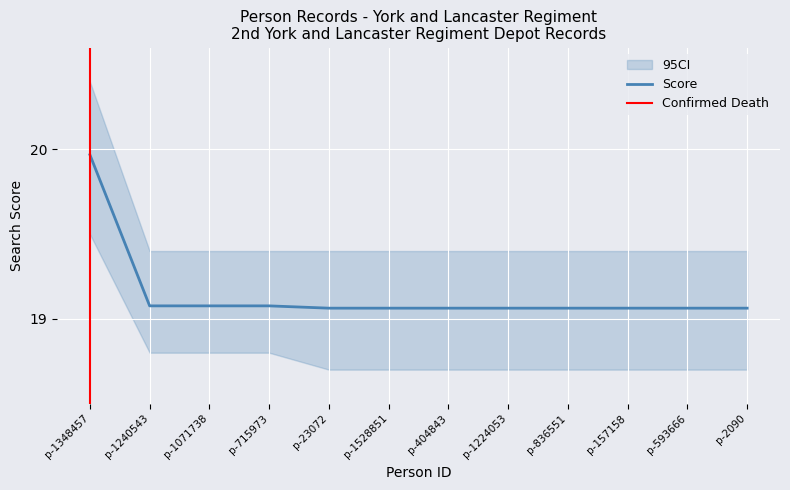

Reading left to right, transcribe all the data shown in this chart.

Score: 20.0	19.1	19.1	19.1	19.1	19.1	19.1	19.1	19.1	19.1	19.1	19.1
Primary: 1.0	1.0	1.0	1.0	1.0	1.0	1.0	1.0	1.0	1.0	1.0	1.0
Seed: 1.0	1.0	1.0	1.0	1.0	1.0	1.0	1.0	1.0	1.0	0.0	1.0